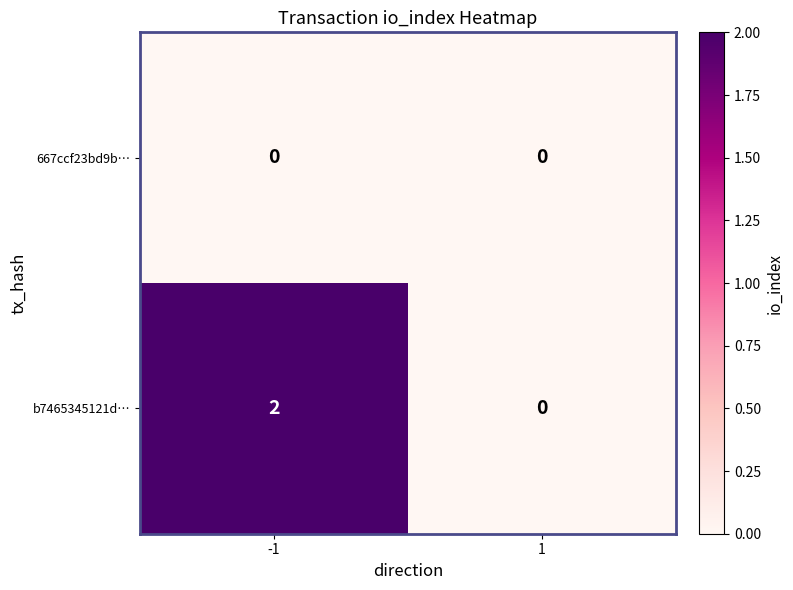

Which series has the largest total across all categories?

b7465345121d…